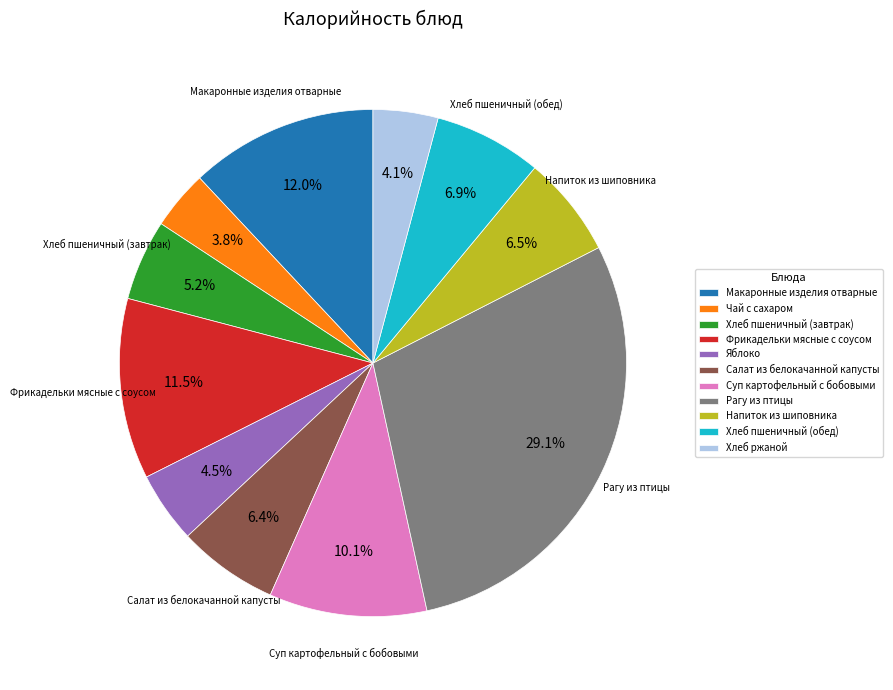

How many segments does this pie chart have?

11